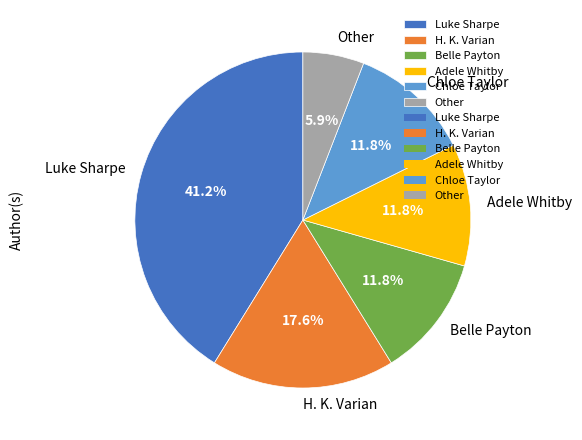

Between Chloe Taylor and Luke Sharpe, which is larger?

Luke Sharpe